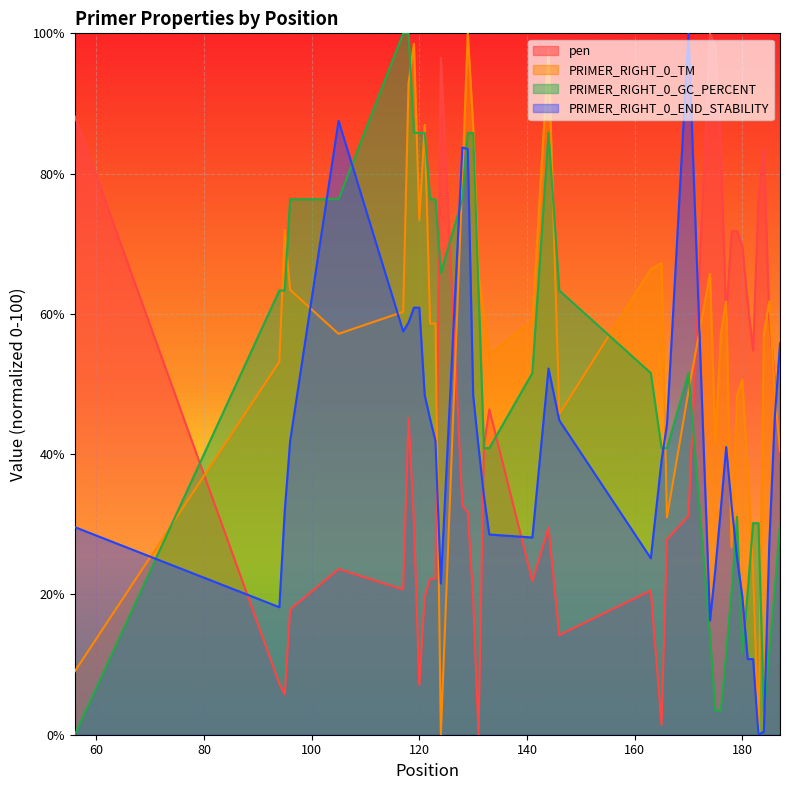

True or false: PRIMER_RIGHT_0_GC_PERCENT has a value of 145.3 at 121.

False